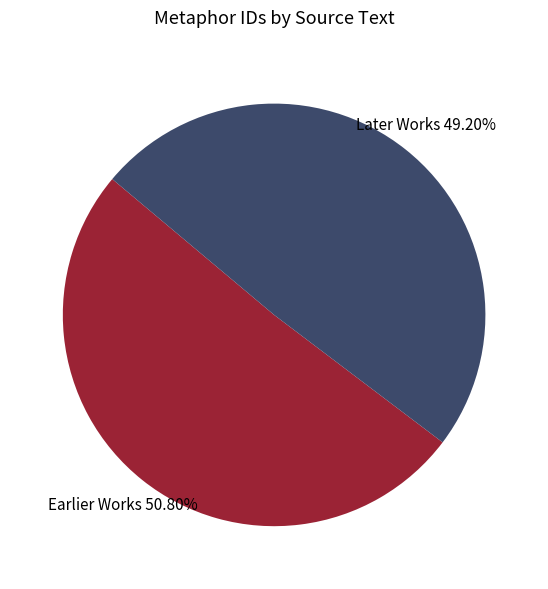

Is there a majority slice in this chart?

Yes